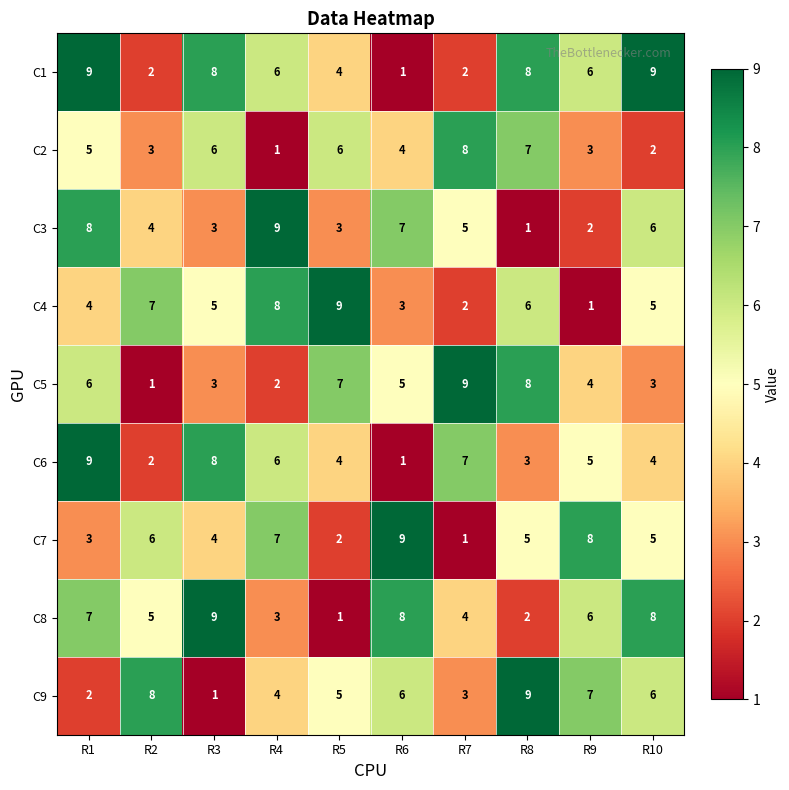

At which category is the sum across all series the highest?

R1